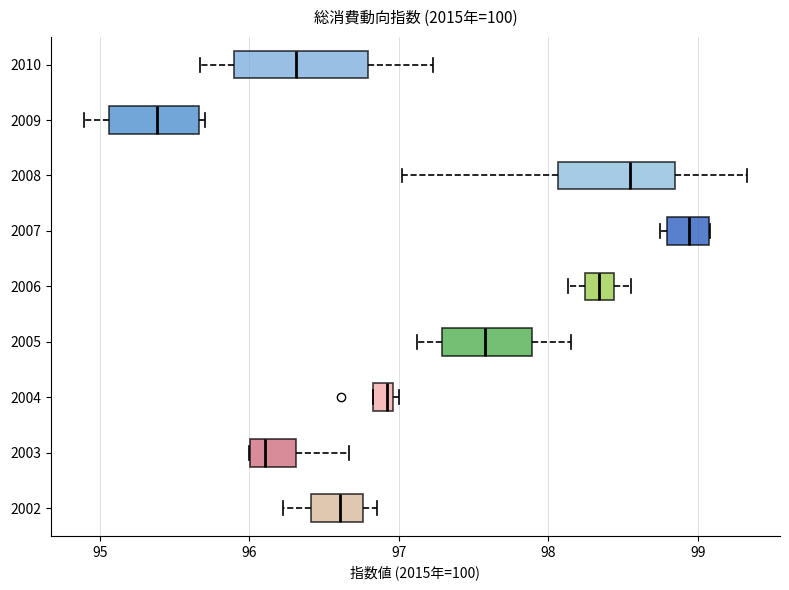

Which box is the widest, from its left edge to its right edge?

2010